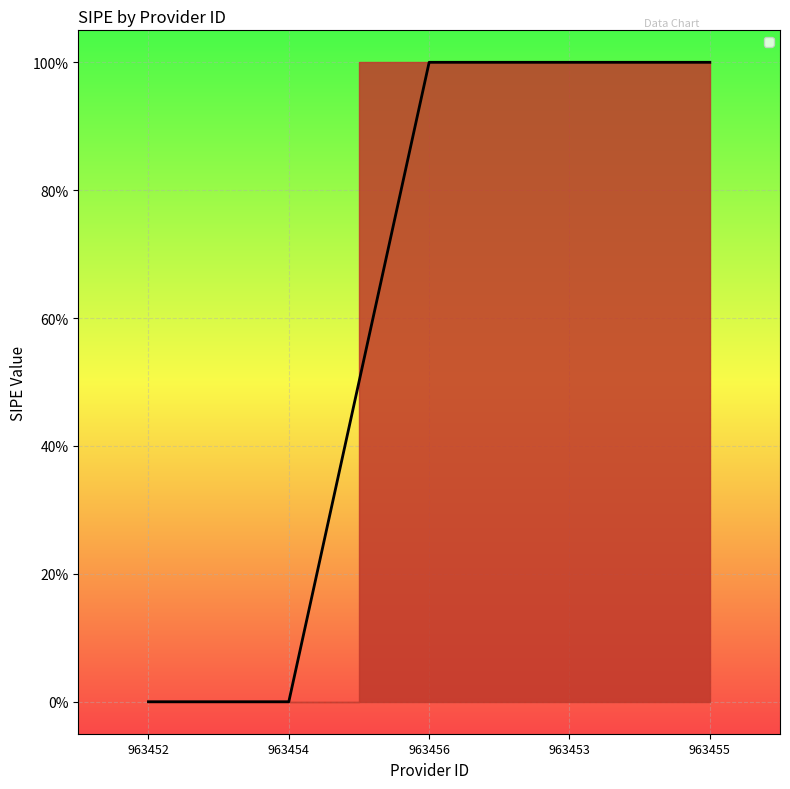

Does the chart display data point markers on the line(s)?

No